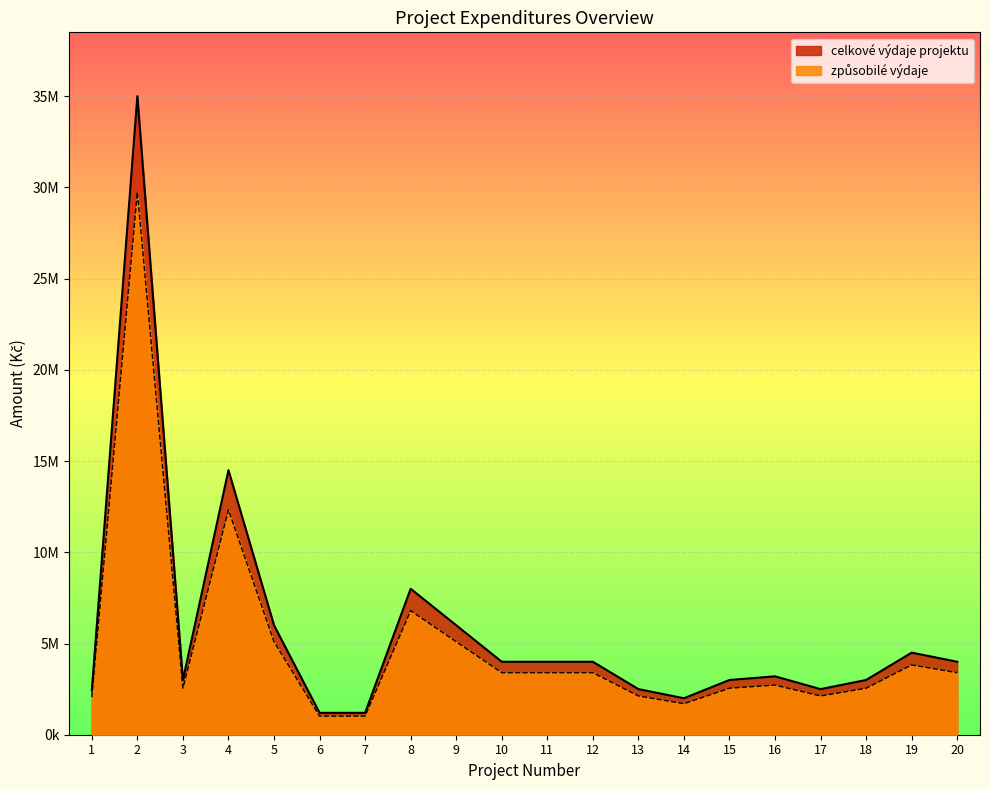

What is the value of the celkove_vydaje point at the 6th from the left?

1200000.0